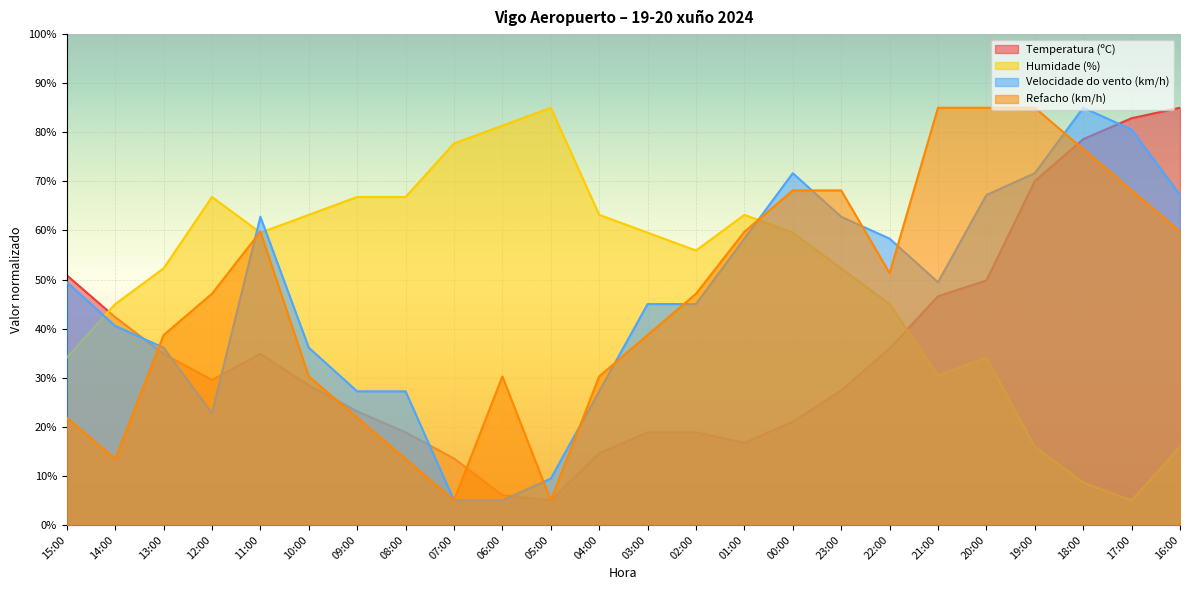

The Velocidade do vento (km/h) series shows 80.6 at 17:00. True or false?

True